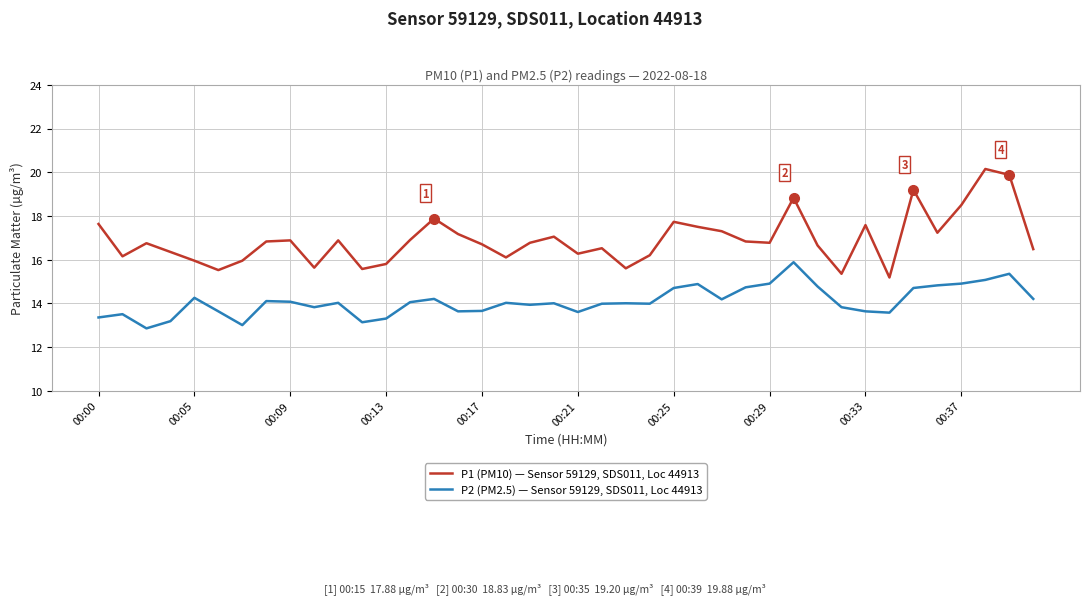

Which series has the widest spread of values?

P1 (PM10) — Sensor 59129, SDS011, Loc 44913